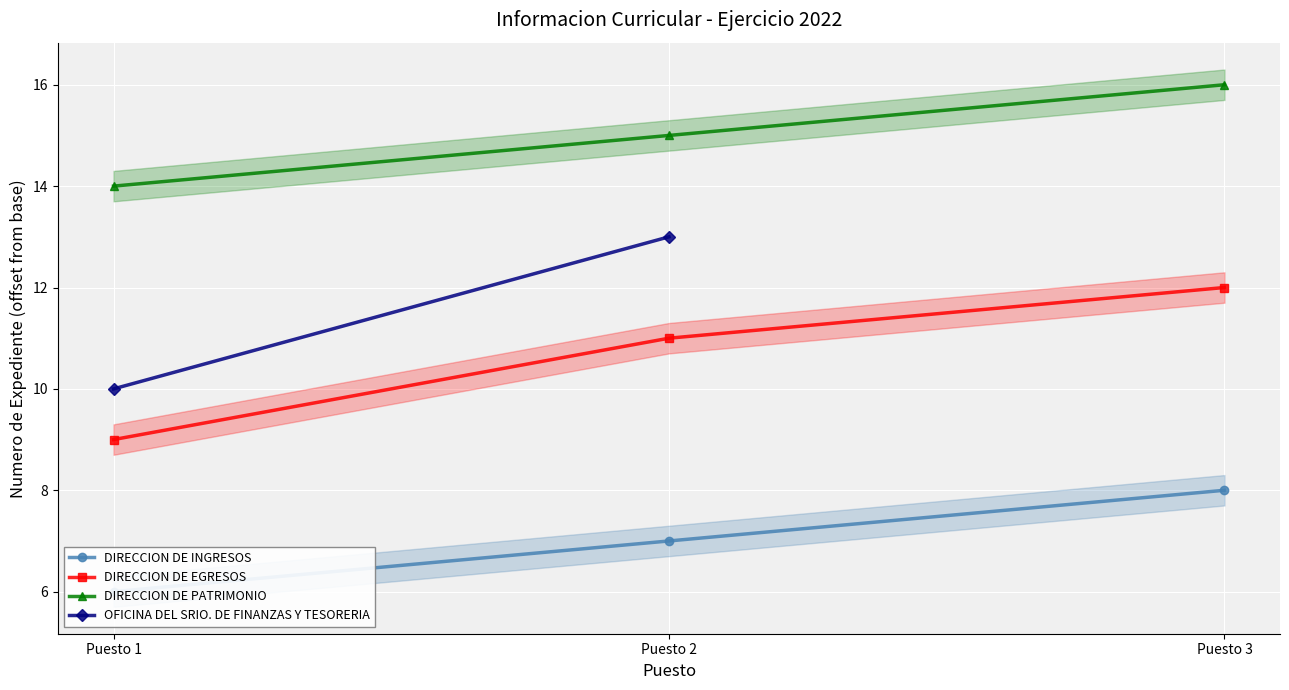

True or false: DIRECCION DE PATRIMONIO has a value of 26 at Puesto 3.

False